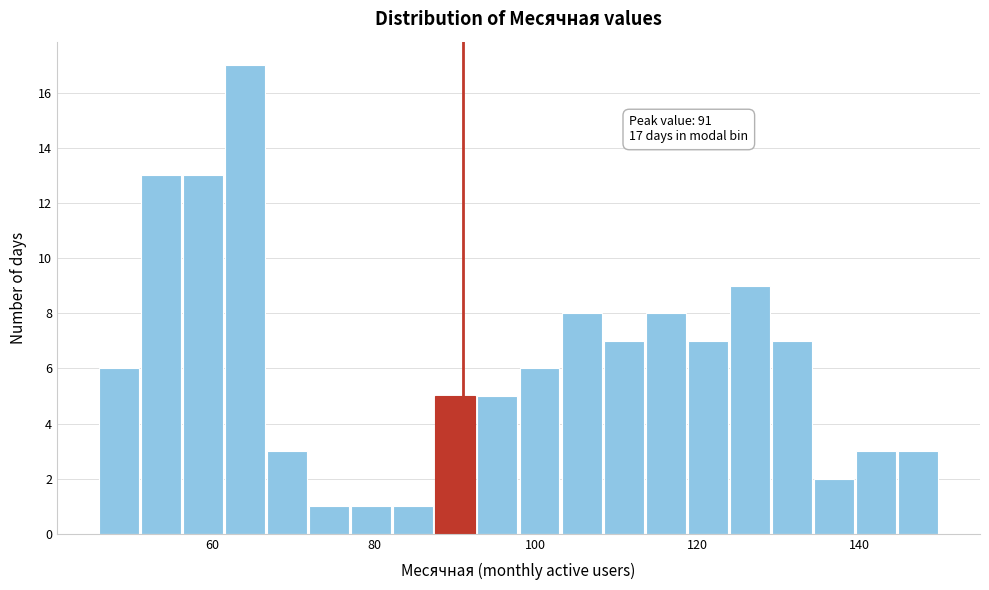

Around what value on the x-axis is the tallest bar? Give the approximate position of its centre, as read against the axis.

64